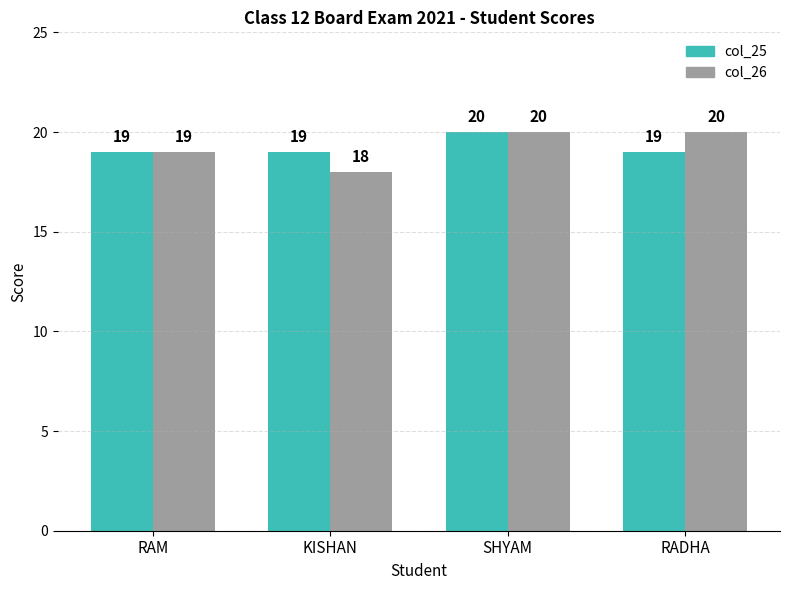

What is the difference between the maximum and second lowest values in the col_26 series?

1